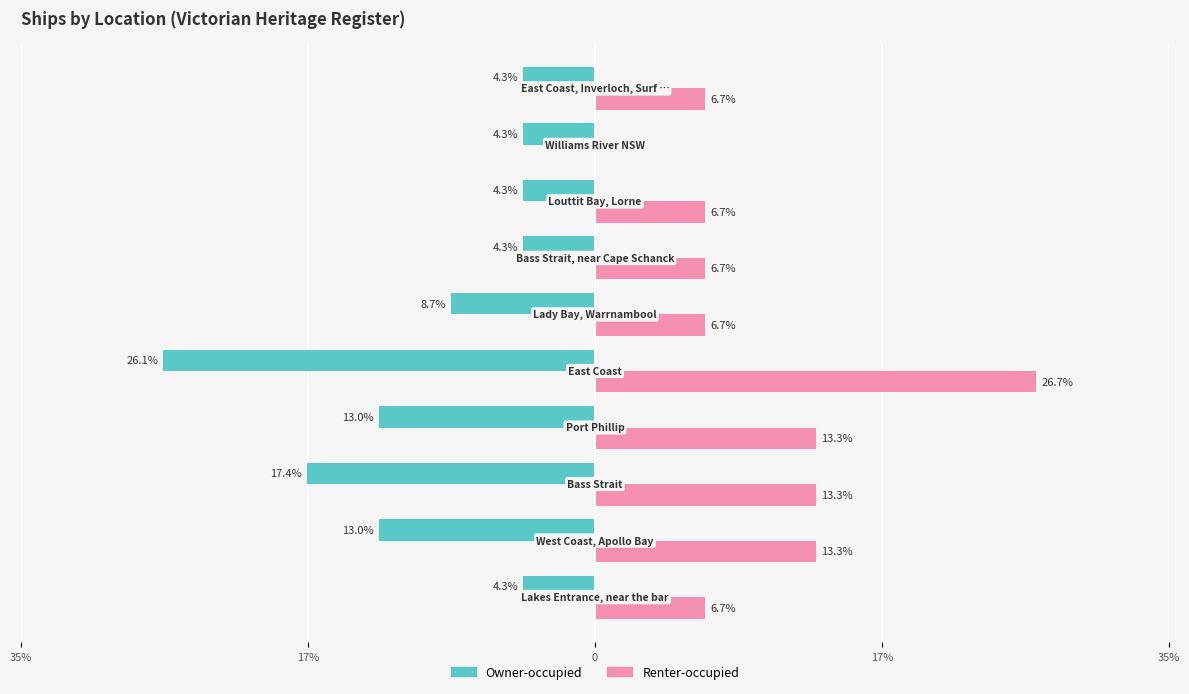

Which series has the widest spread of values?

Renter-occupied